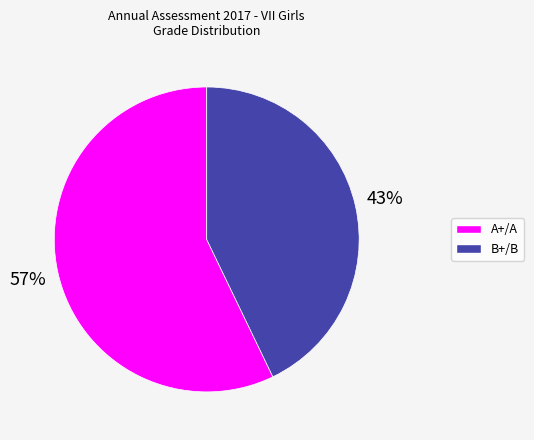

Is it true that A+/A is 63% of the pie?

False